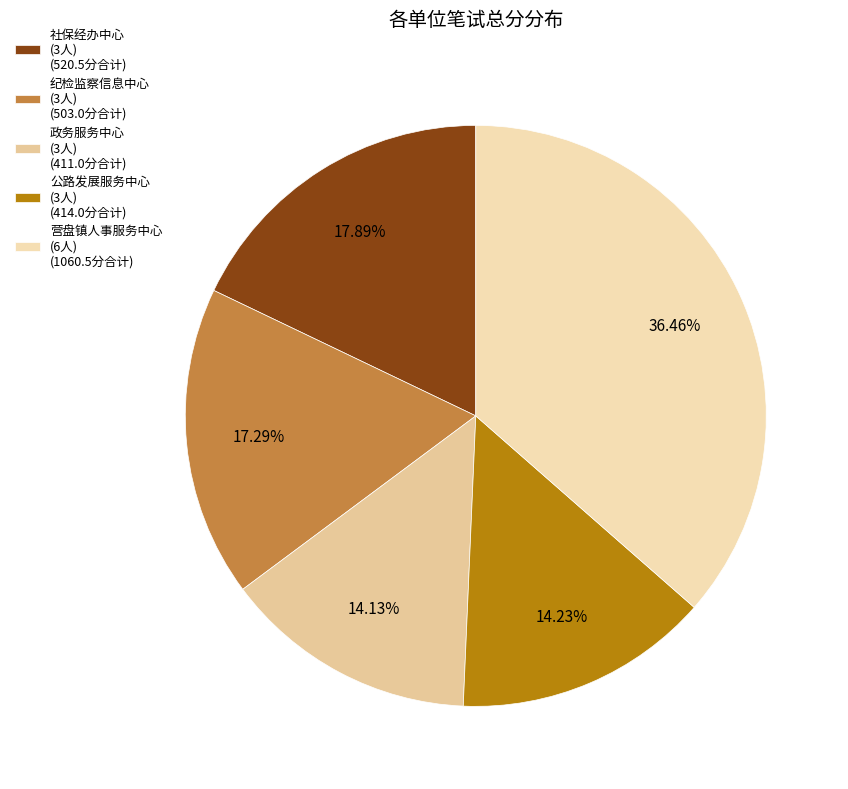

What is the largest slice in the pie chart?

营盘镇人事服务中心 (6人) (1060.5分合计)